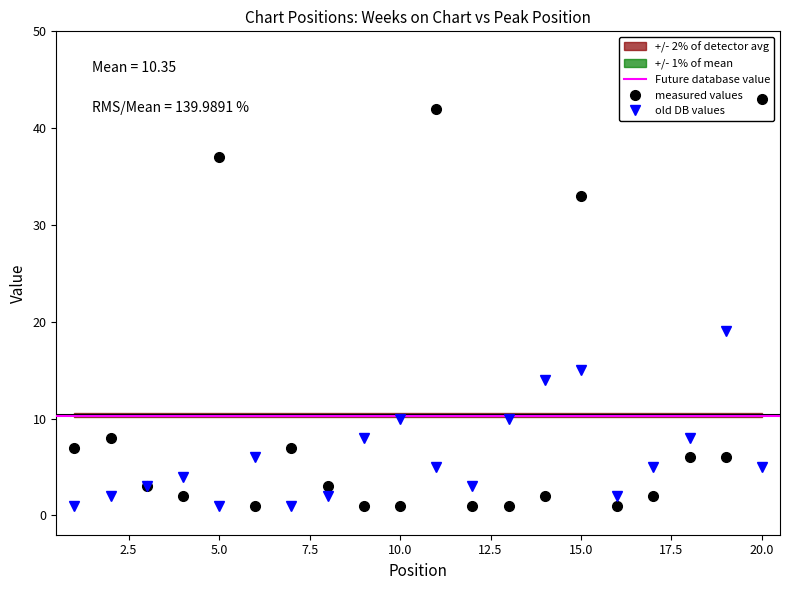

Which category has the lowest value across all series?

6